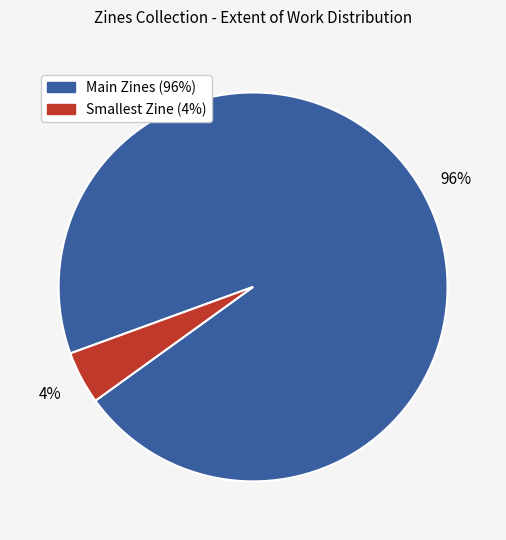

How many segments does this pie chart have?

2